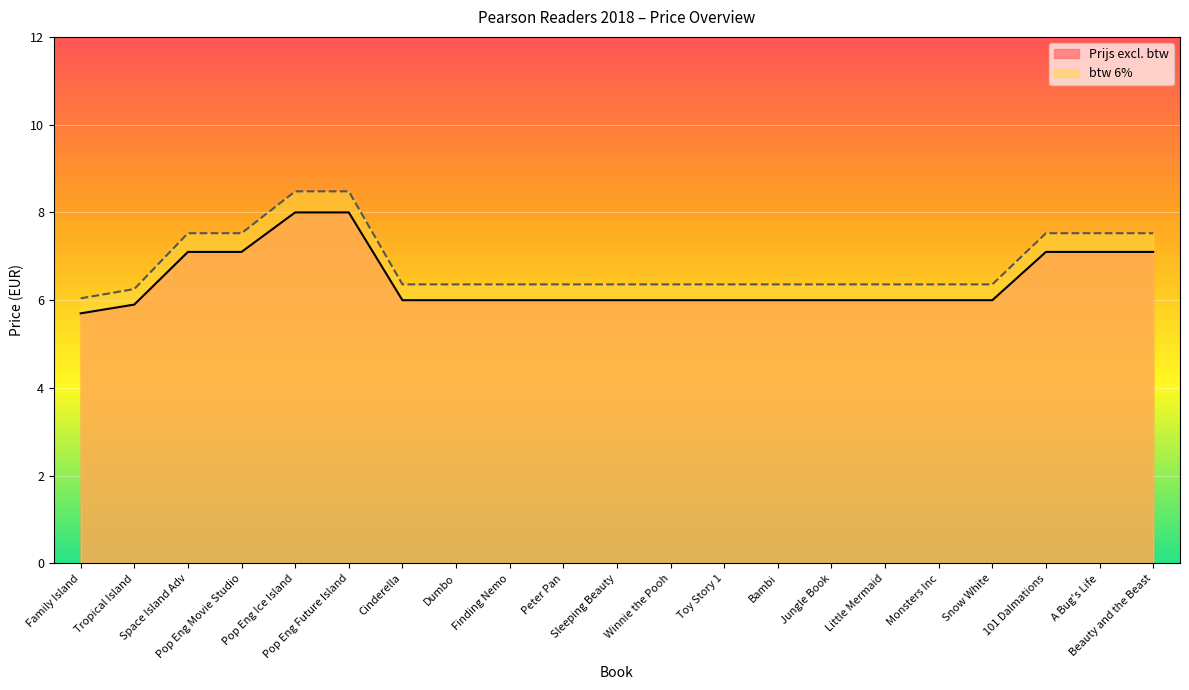

List the series in order of their peak value, lowest first.

Prijs excl. btw, btw 6%